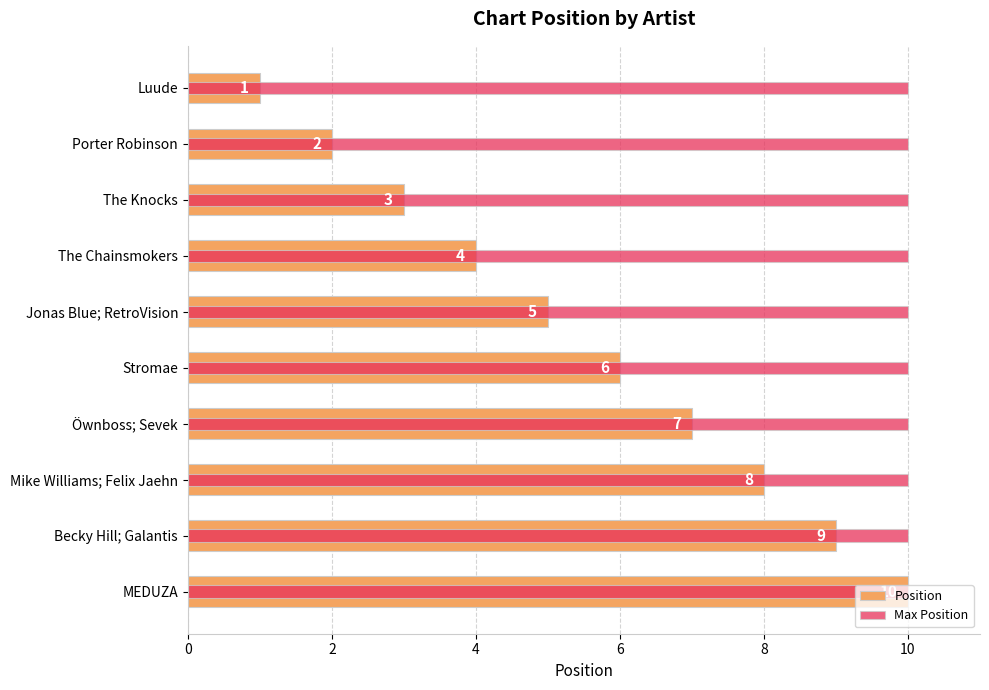

What is the maximum value for Position?

10.0